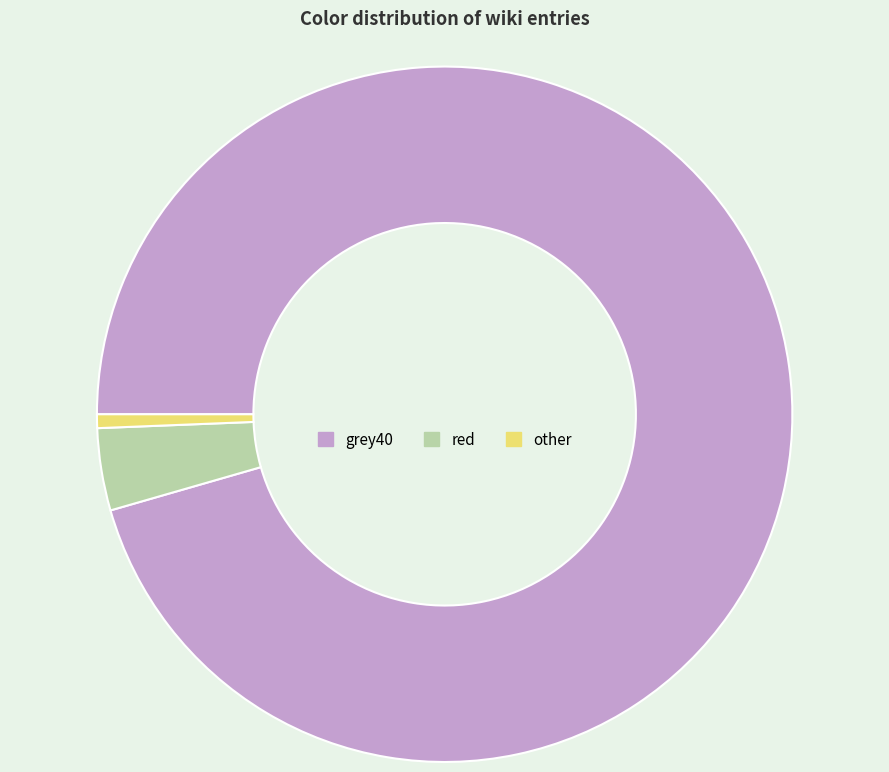

What is the majority slice?

grey40